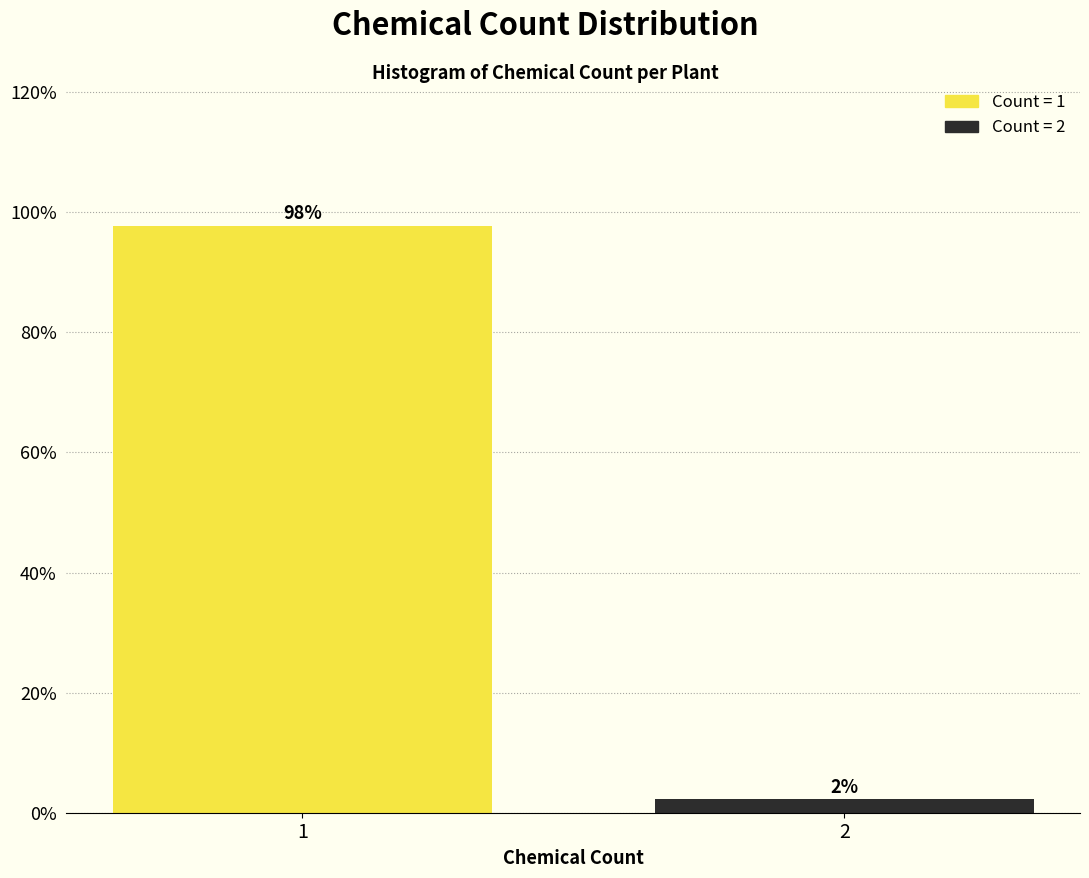

List the labels in order of value, smallest first.

2, 1